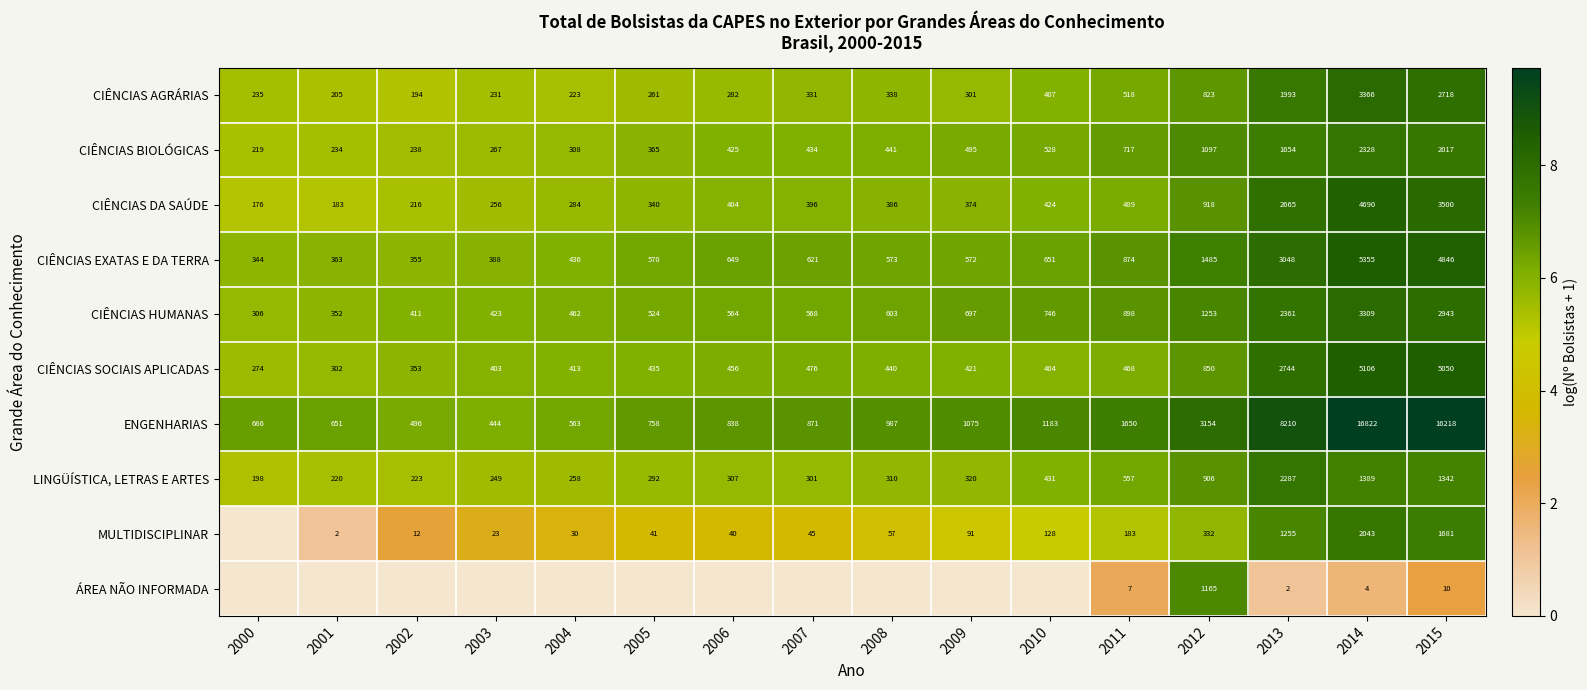

What is the difference between the CIÊNCIAS SOCIAIS APLICADAS values at 2002 and 2007?

123